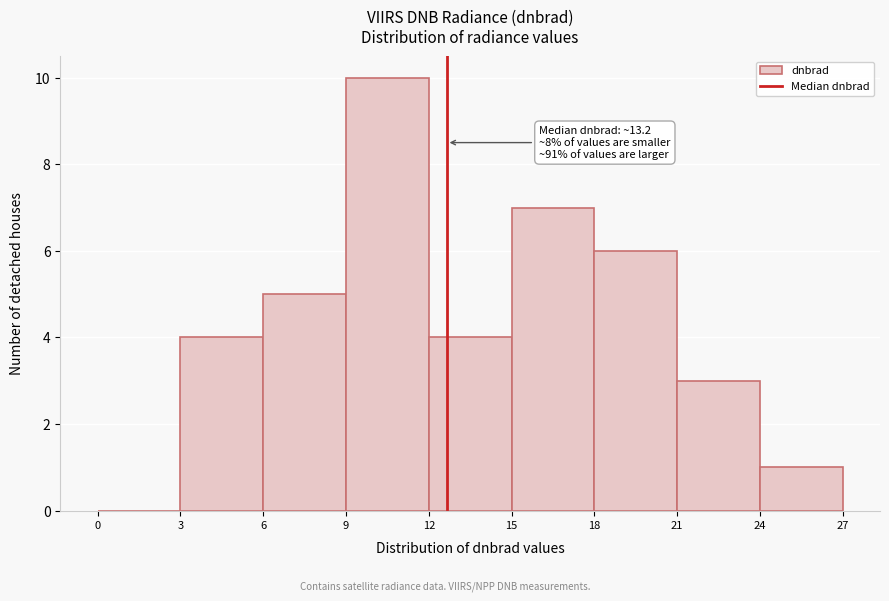

Which range on the x-axis has the tallest bar?

9 to 12